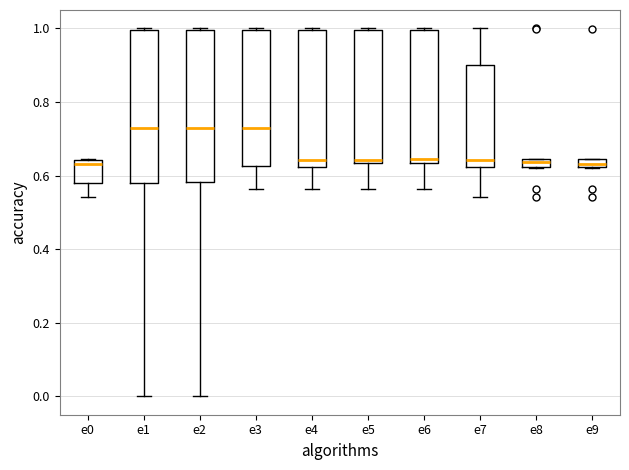

Where is the upper edge of the box for e3 on the y-axis? The values are not printed on the chart, so give them approximately, as read against the axis.

1.00